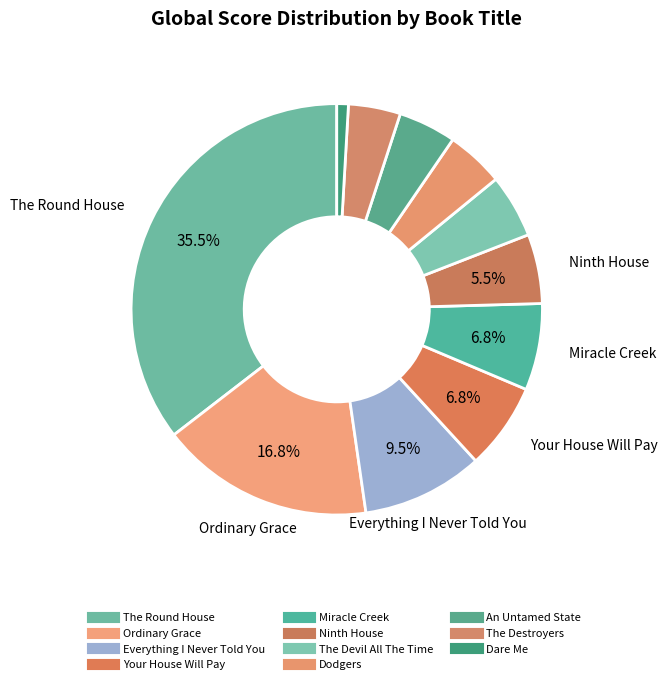

The The Destroyers slice represents 4% of the pie. True or false?

True